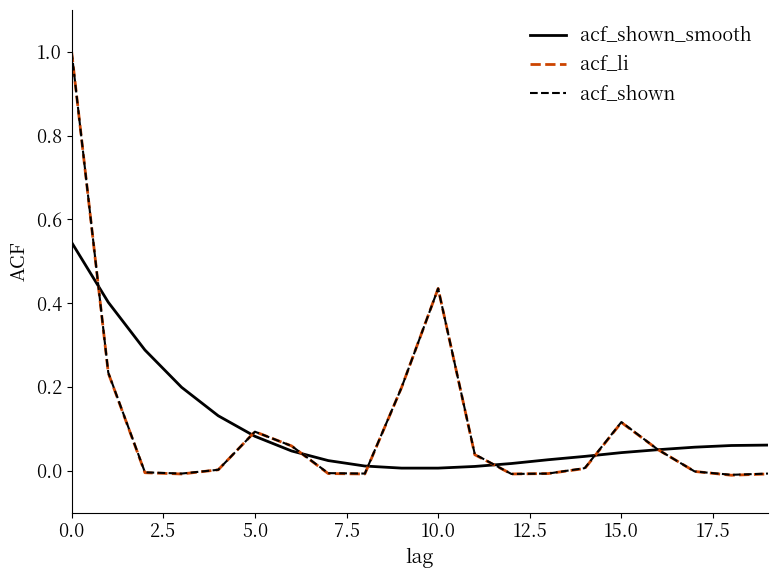

What is the maximum value shown in the chart?

1.0